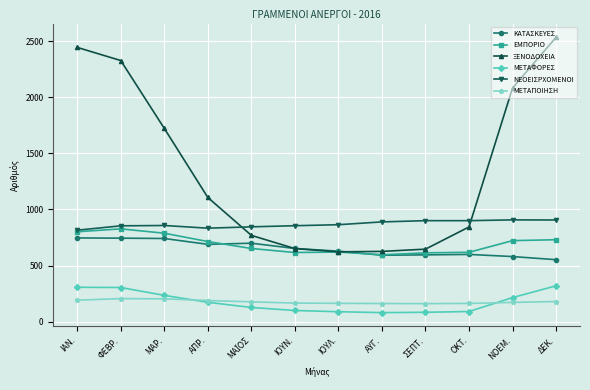

What is the total value across all series at ΜΑΡ.?

4546